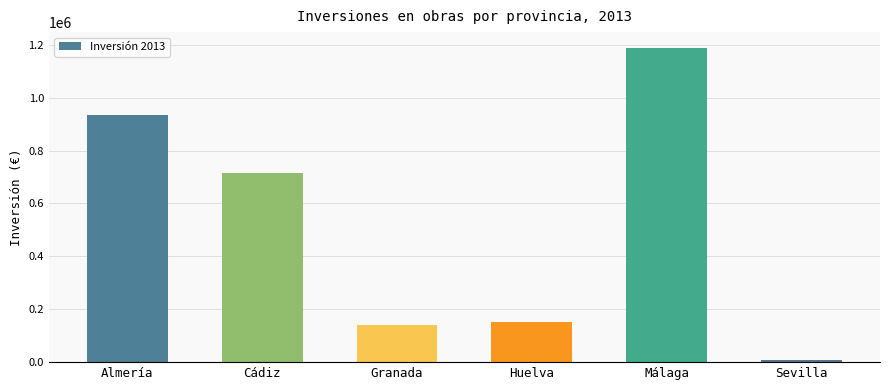

Are the bars grouped side by side (vs. stacked)?

No